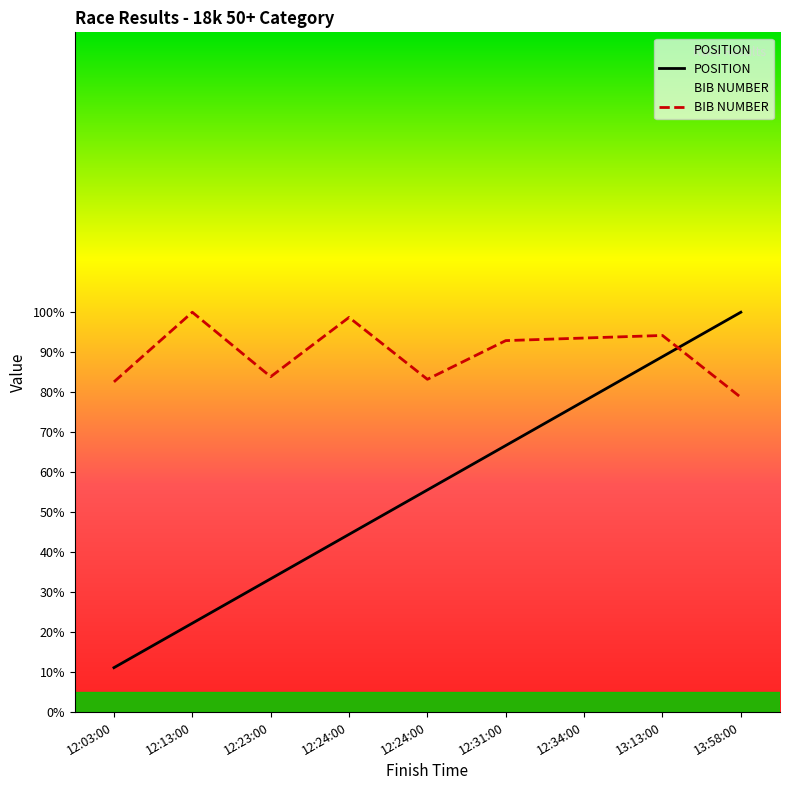

What is the highest value of the BIB NUMBER series?

100.0